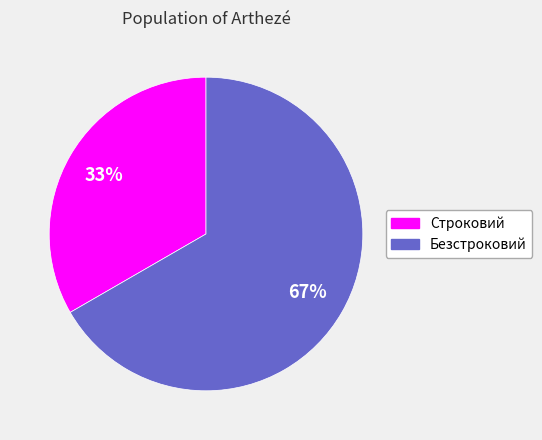

How many slices are in this pie chart?

2